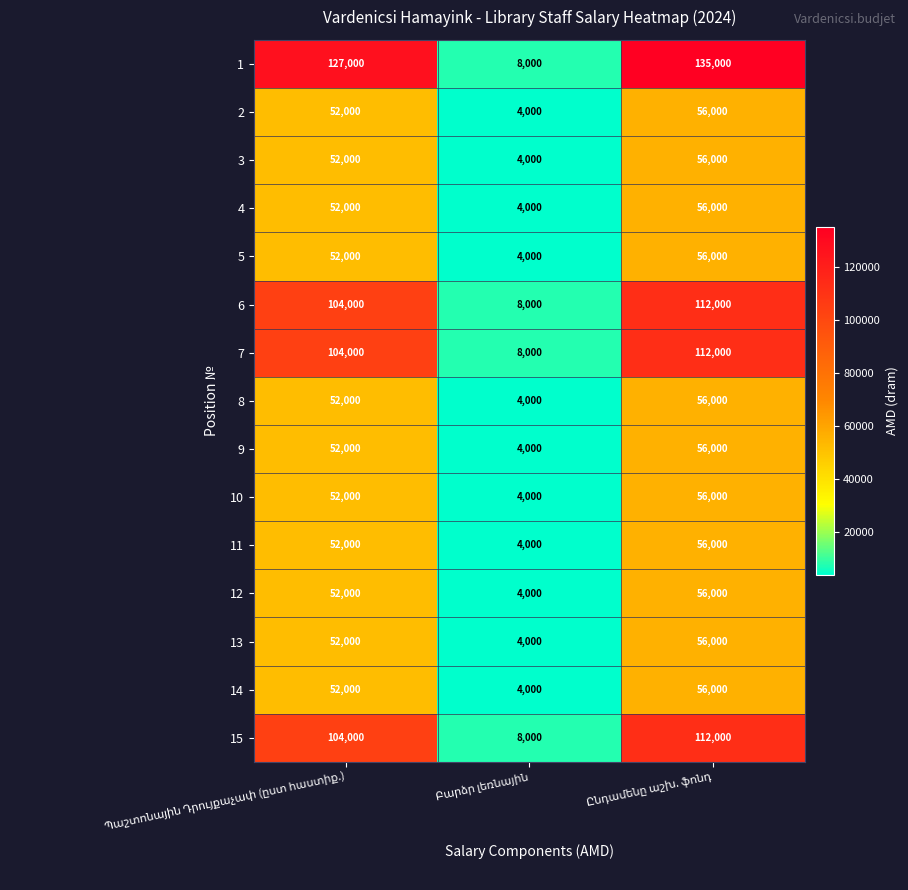

What is the smallest value displayed?

4000